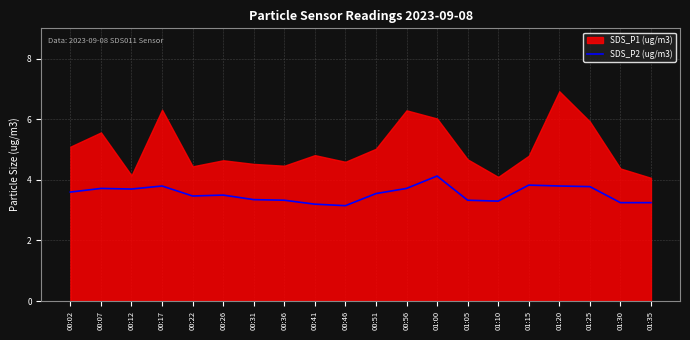

The value of SDS_P2 (ug/m3) at 00:46 is 1.7. True or false?

False